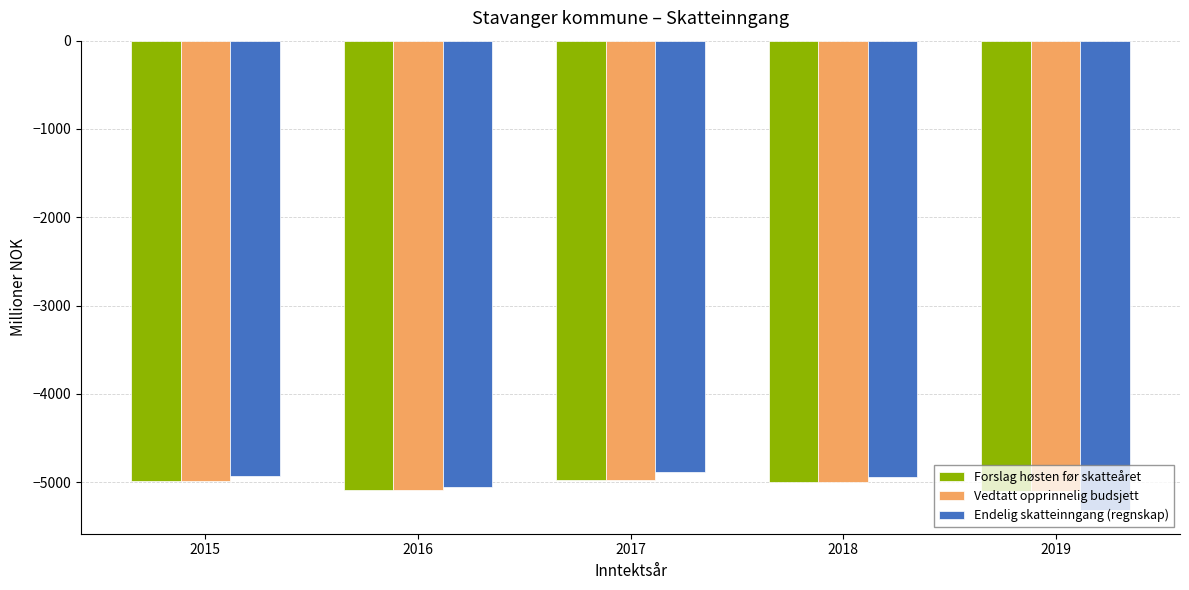

What is the total value across all series at 2018?

-14940.8